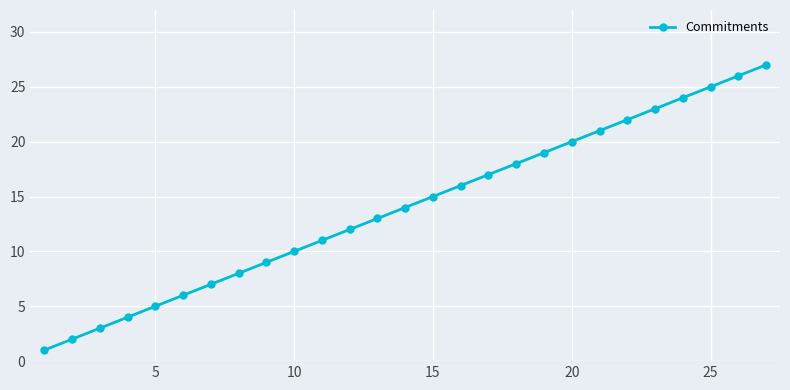

Reading left to right, list all the values displayed in this chart.

1	2	3	4	5	6	7	8	9	10	11	12	13	14	15	16	17	18	19	20	21	22	23	24	25	26	27